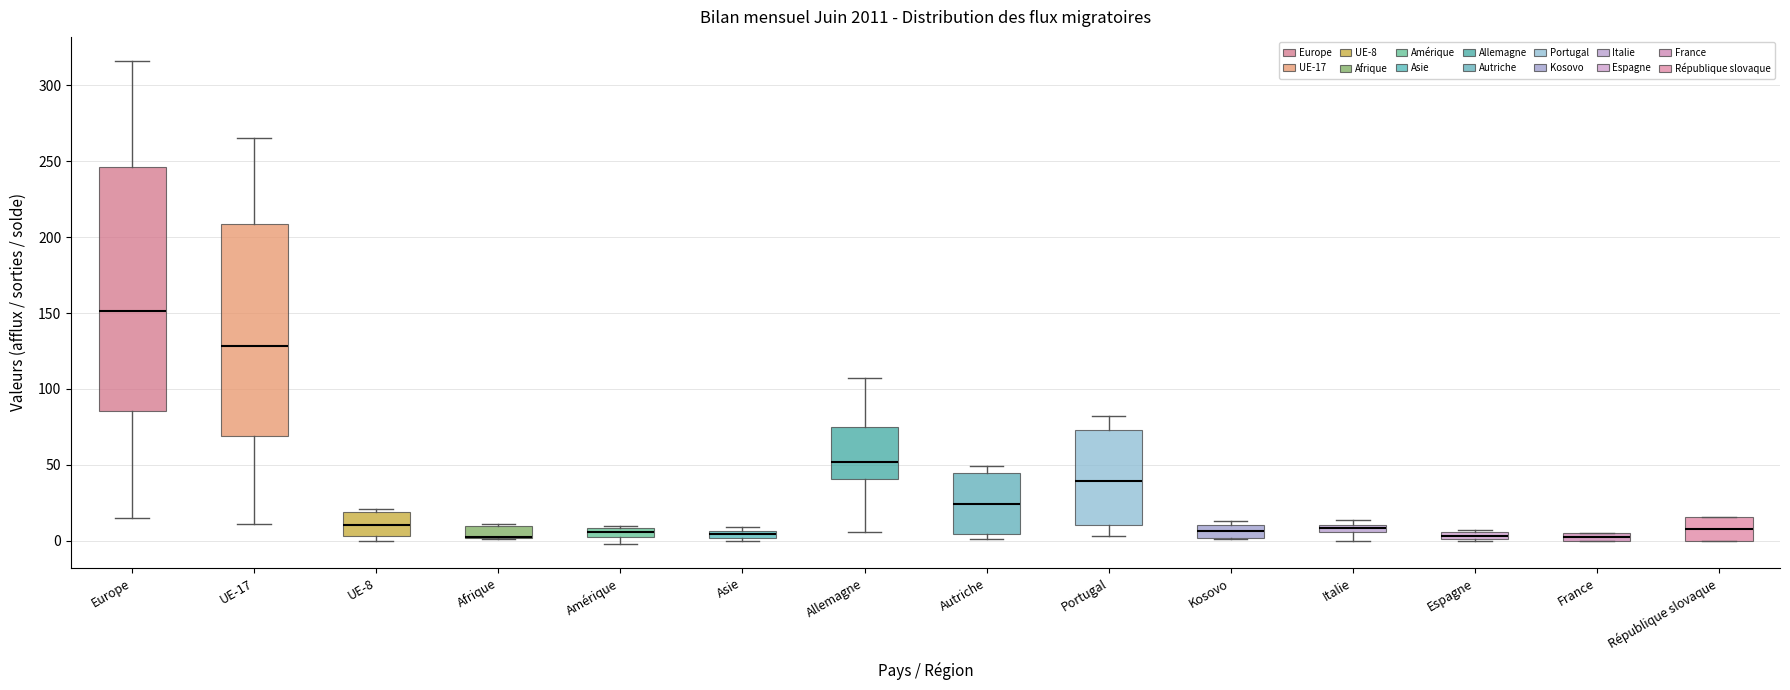

Where does the median line of the box for Portugal sit on the y-axis? The values are not printed on the chart, so give them approximately, as read against the axis.

40